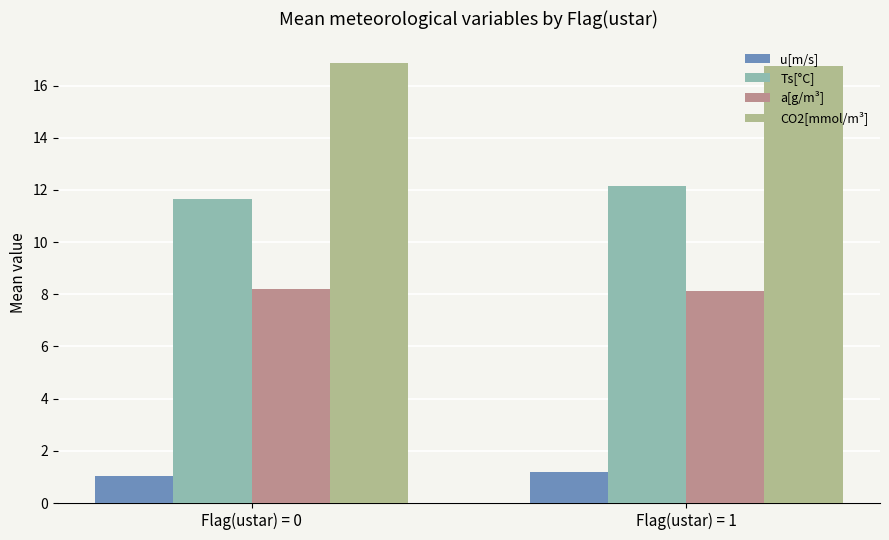

What is the smallest value displayed?

1.0